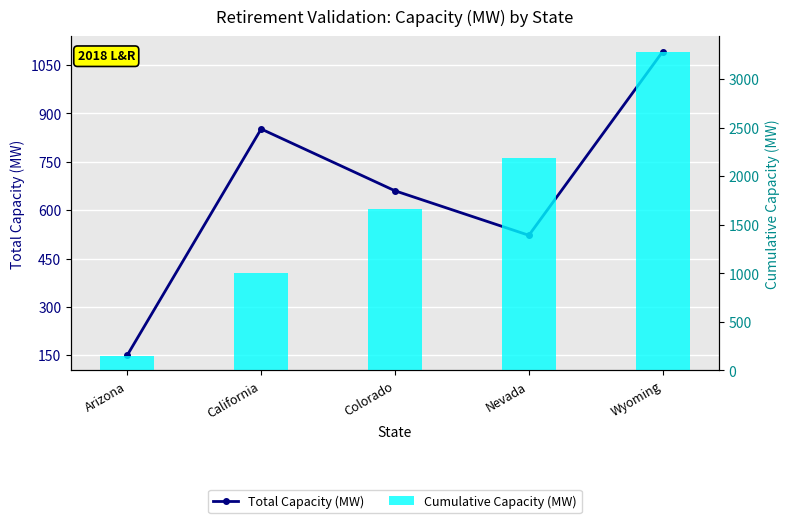

Rank the series by their maximum value, from lowest to highest.

Total Capacity (MW), Cumulative Capacity (MW)